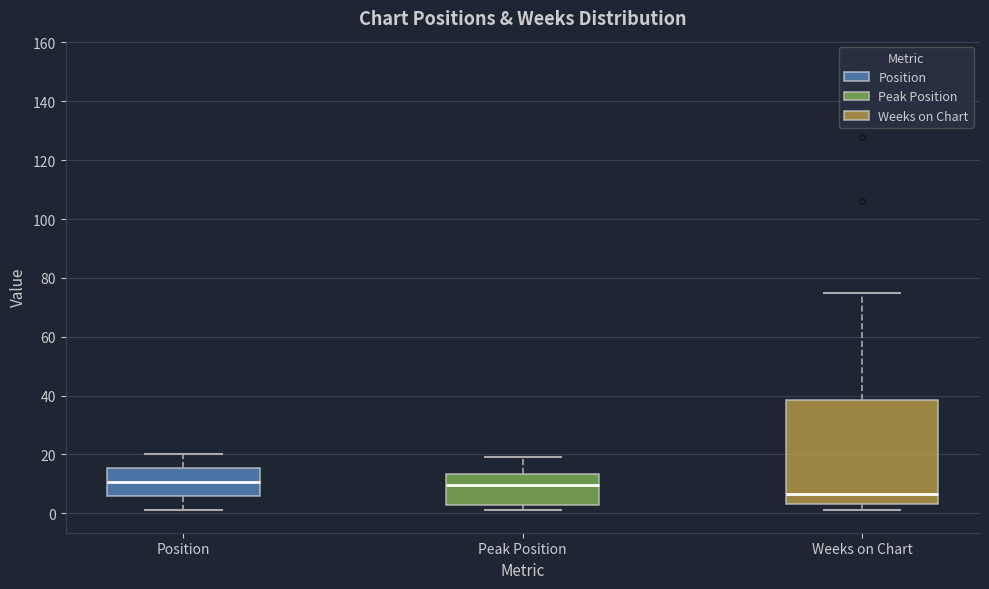

Which box is the tallest, from its lower edge to its upper edge?

Weeks on Chart